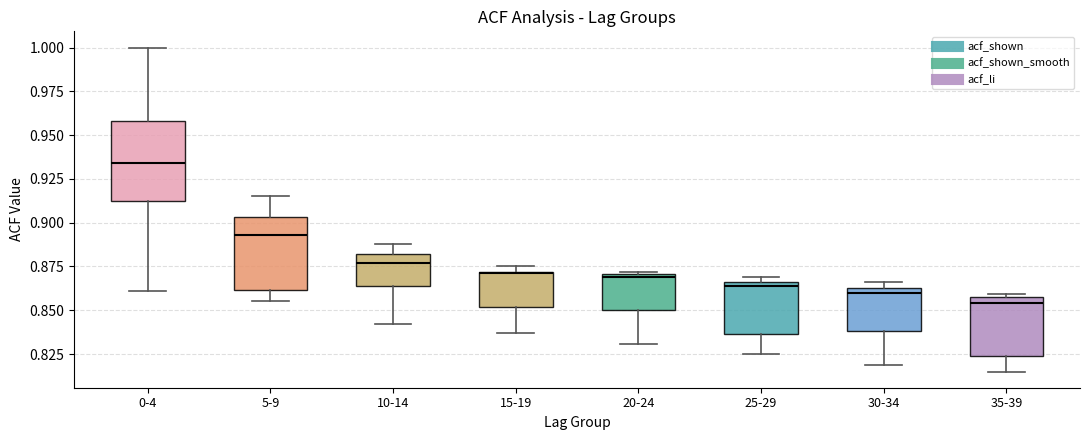

Which box's median line is the lowest?

35-39